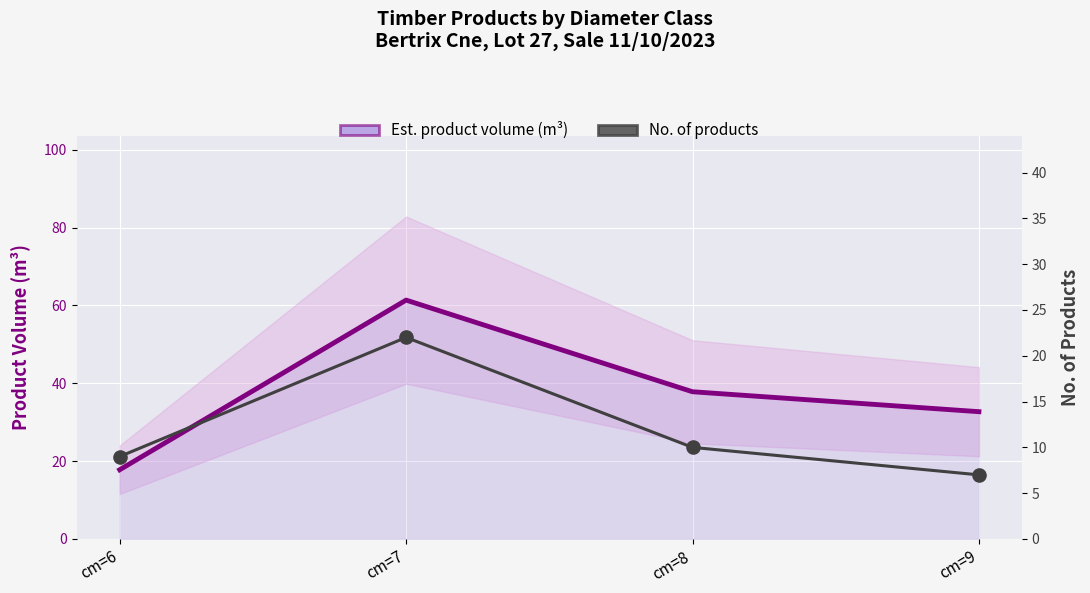

Which series has the widest spread of Y values?

Est. product volume (m³)